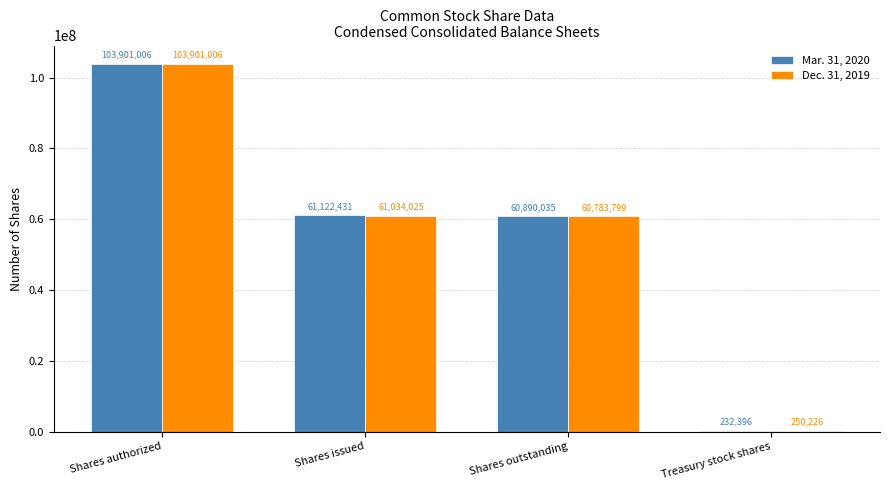

Reading left to right, list all the values displayed in this chart.

Mar. 31, 2020: 103901006	61122431	60890035	232396
Dec. 31, 2019: 103901006	61034025	60783799	250226